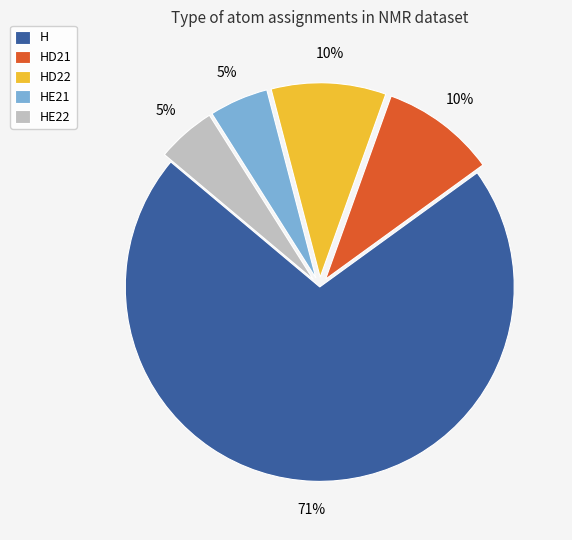

What percentage is the HE21 slice, to the nearest percent?

5%